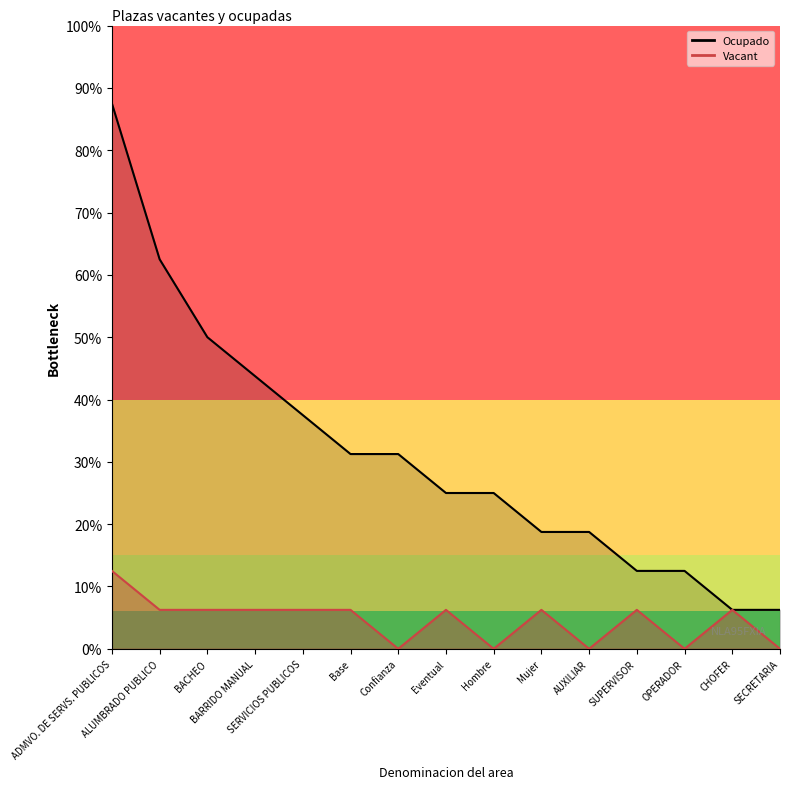

What are all the series names shown in the legend?

Ocupado, Vacant